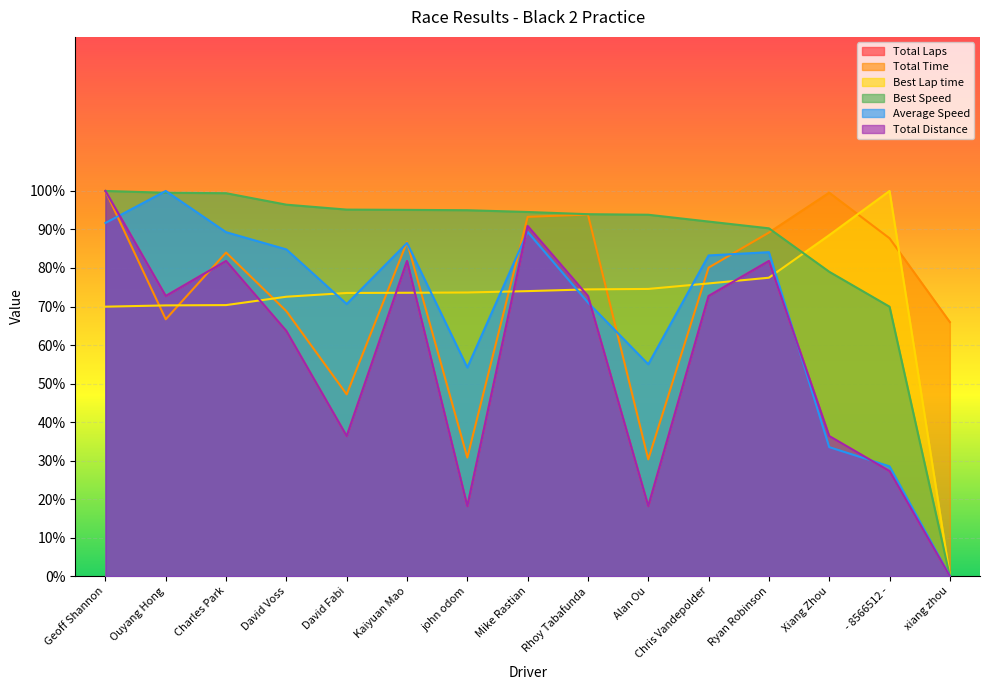

Reading left to right, what are all the values shown in this chart?

Total Laps: 100.0	72.7	81.8	63.6	36.4	81.8	18.2	90.9	72.7	18.2	72.7	81.8	36.4	27.3	0.0
Total Time: 100.0	66.7	84.0	68.8	47.2	86.7	30.8	93.3	93.9	30.3	80.1	89.2	99.6	87.7	66.0
Best Lap time: 70.0	70.3	70.4	72.5	73.5	73.6	73.6	74.0	74.4	74.6	76.0	77.5	88.5	100.0	0.0
Best Speed: 100.0	99.5	99.4	96.4	95.2	95.1	95.0	94.5	94.0	93.8	92.1	90.3	79.0	70.0	0.0
Average Speed: 91.7	100.0	89.3	84.8	70.7	86.5	54.2	89.4	71.0	55.0	83.3	84.1	33.5	28.5	0.0
Total Distance: 100.0	72.7	81.8	63.6	36.4	81.8	18.2	90.9	72.7	18.2	72.7	81.8	36.4	27.3	0.0